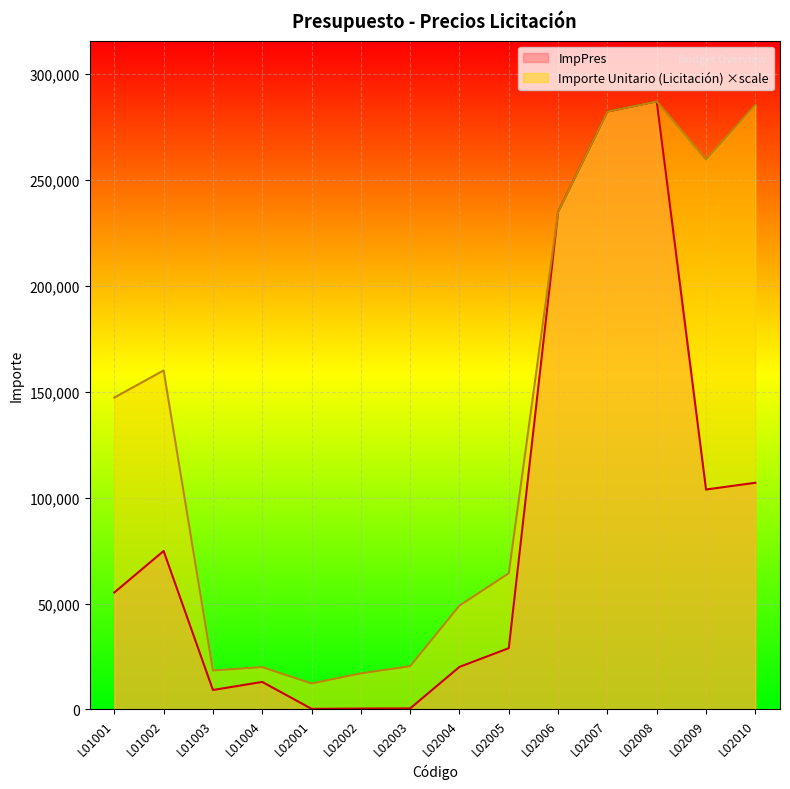

What is the difference between the second highest and second lowest values in the ImpPres series?

281757.8